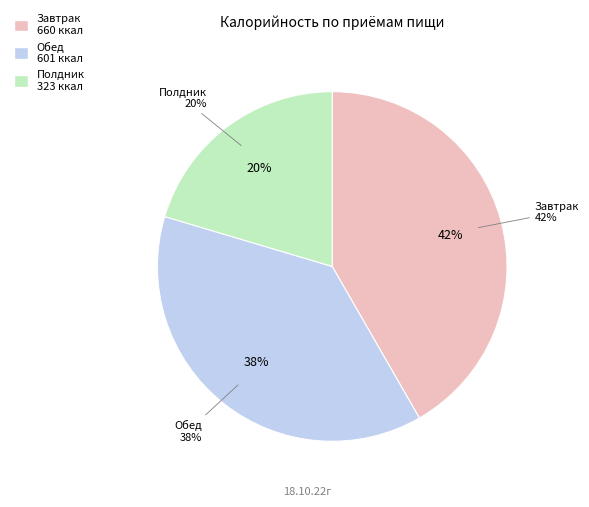

How much of the chart is everything except Обед?

62.1%